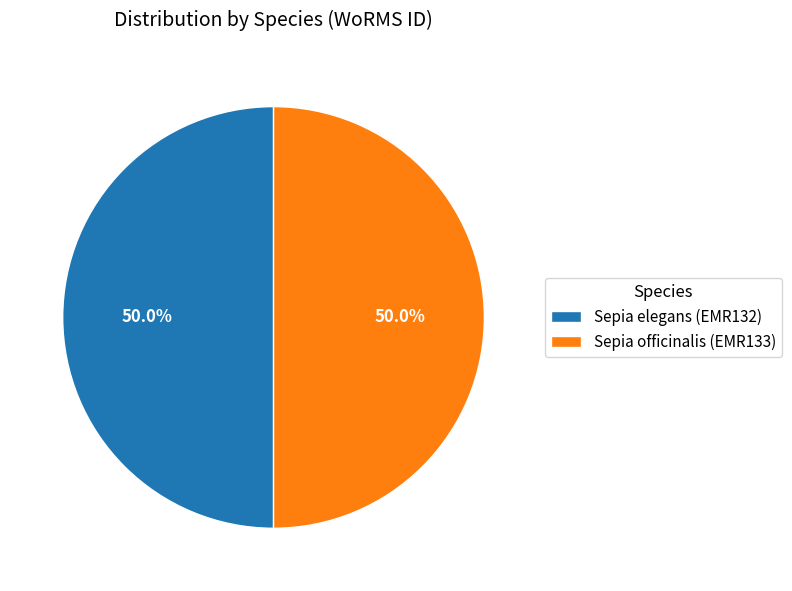

What portion of the pie excludes Sepia elegans (EMR132)?

50.0%